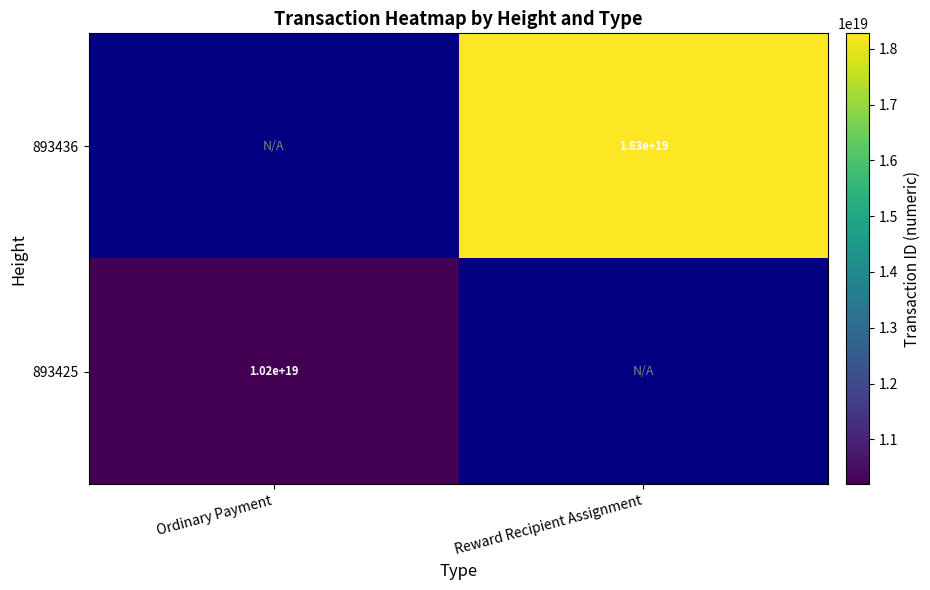

What is the greatest value displayed?

18279143679706302464